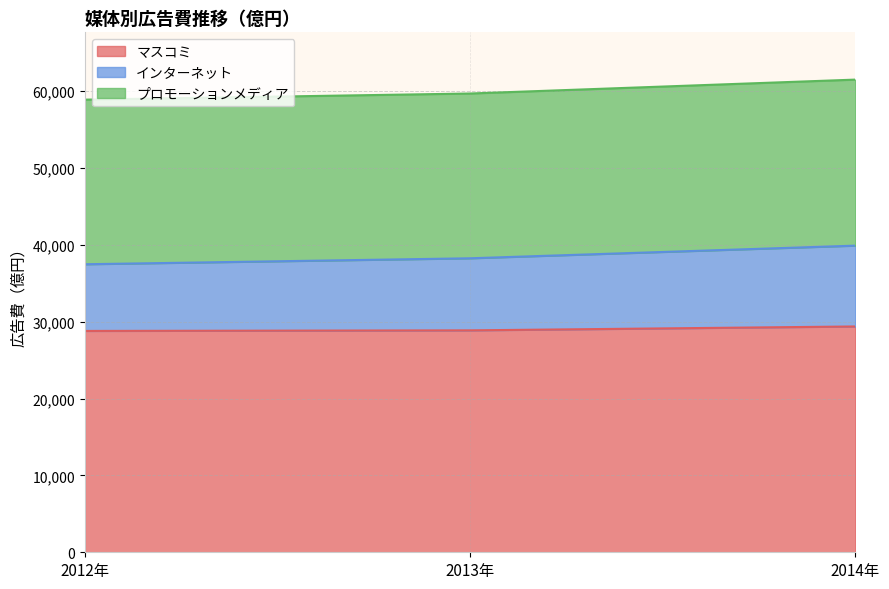

What is the highest value of the マスコミ series?

29393